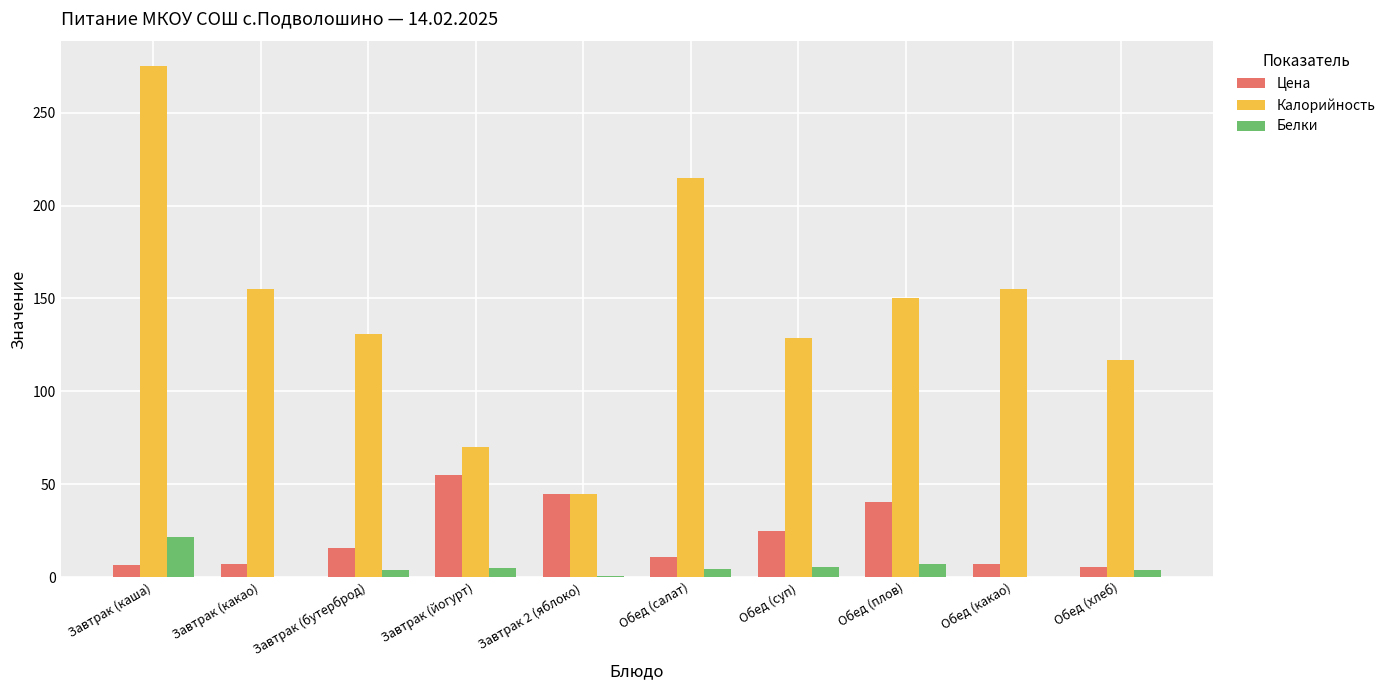

Does the chart contain stacked bars?

No